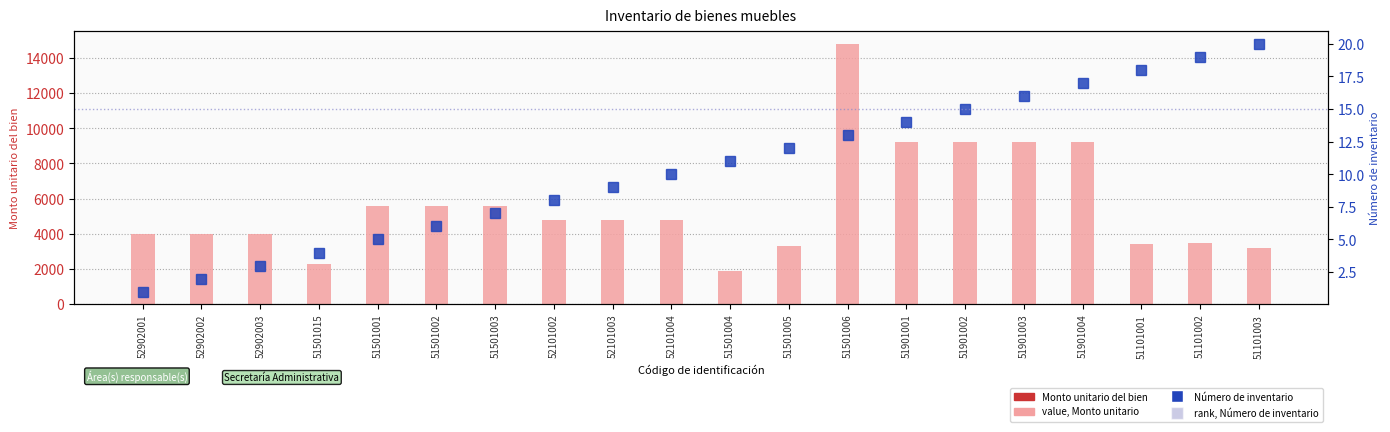

At which label is Número de inventario closest to 10?

52101004